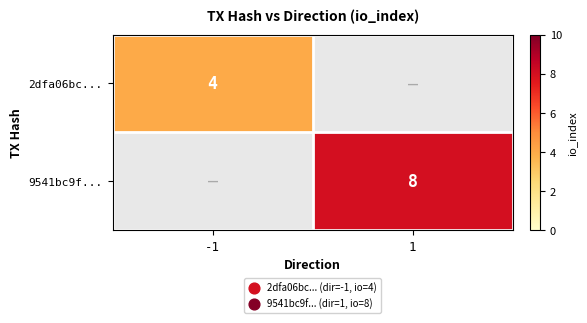

The 2dfa06bc... series shows 4 at -1. True or false?

True